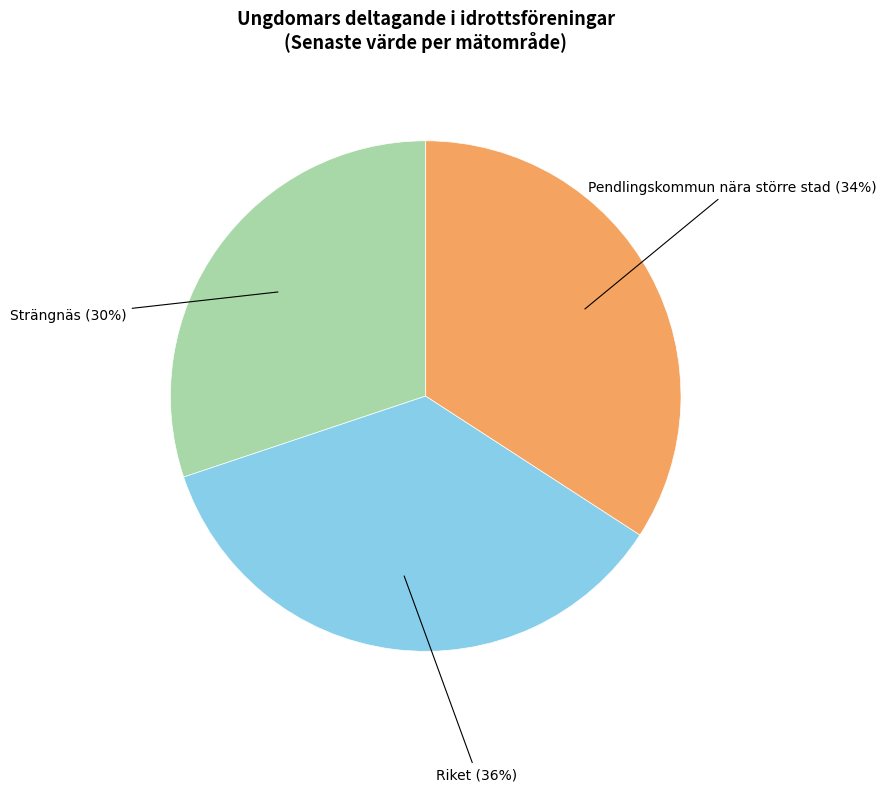

Which category has the biggest portion of the pie?

Riket